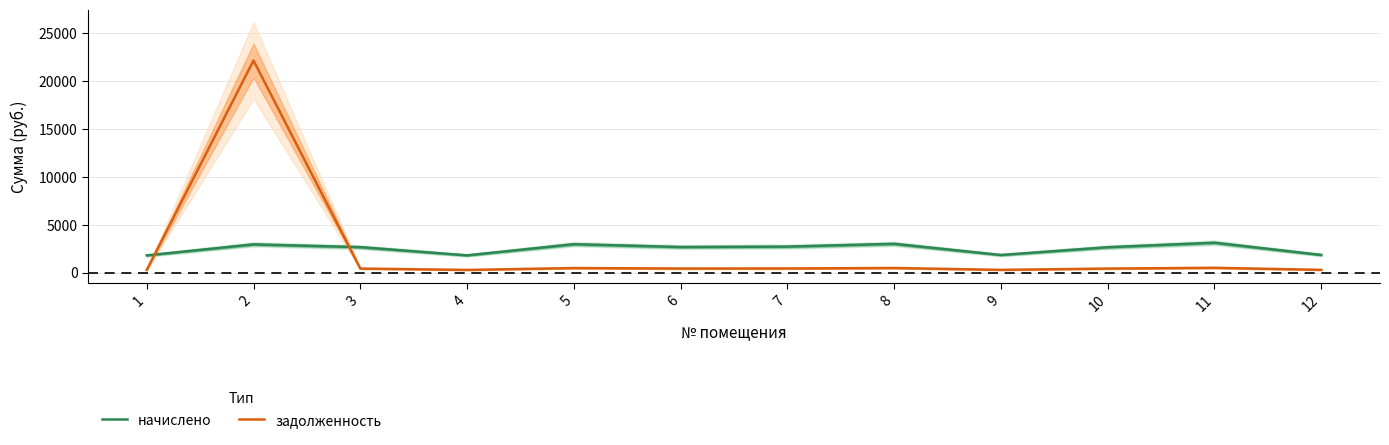

Where is the first local minimum for задолженность?

4